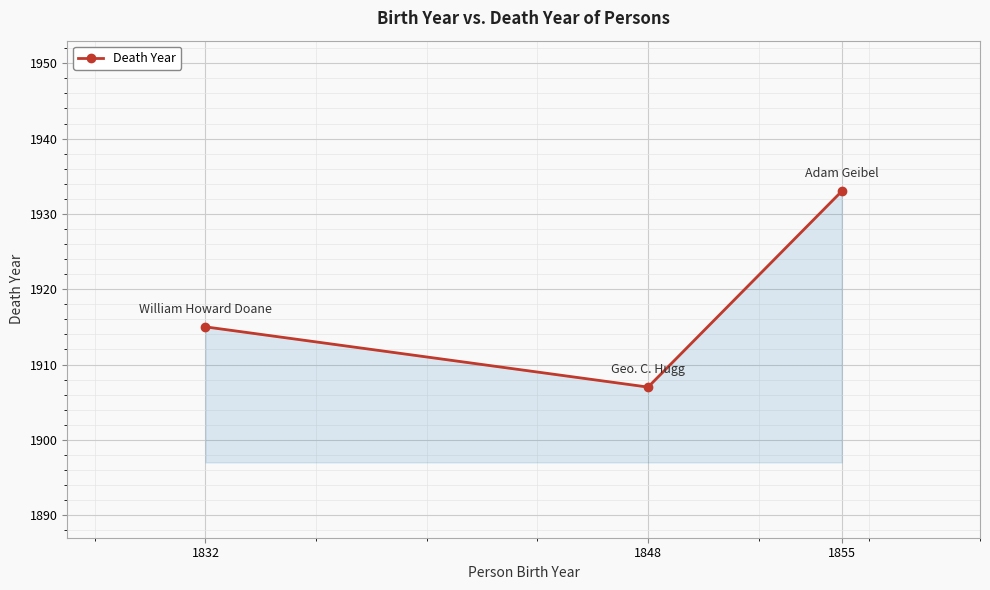

Between 1832 and 1855, which is larger?

1855